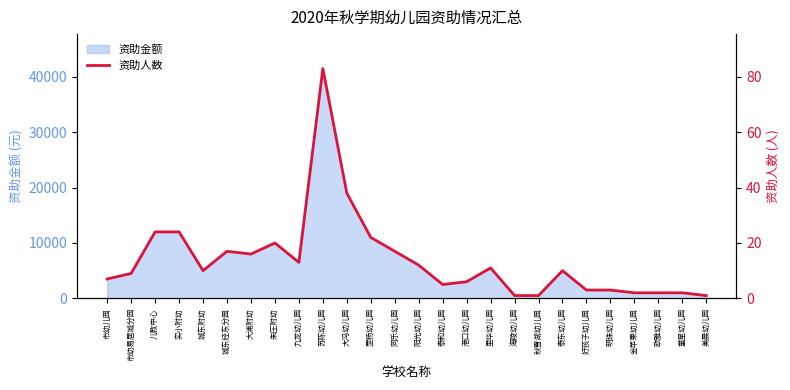

The value at 九龙幼儿园 is 13. True or false?

True